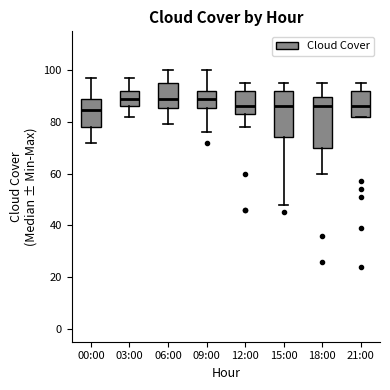

Which box is the tallest, from its lower edge to its upper edge?

18:00